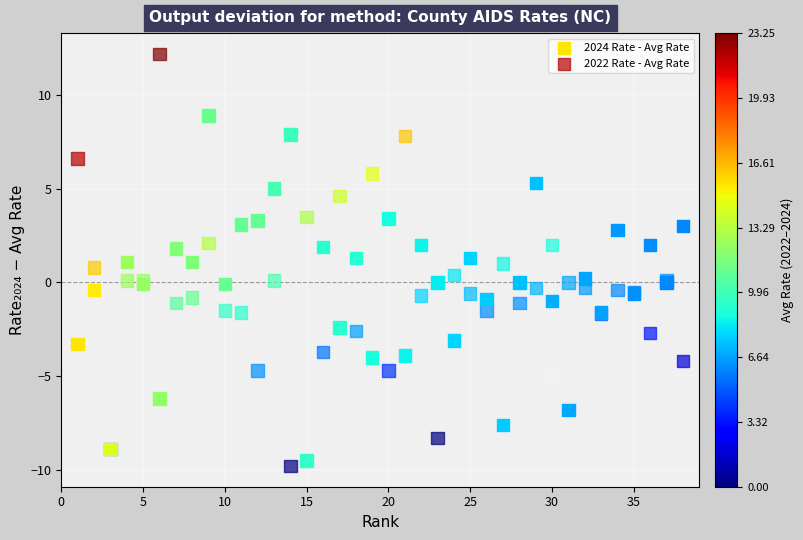

Which series has the widest spread of Y values?

2022 Rate - Avg Rate